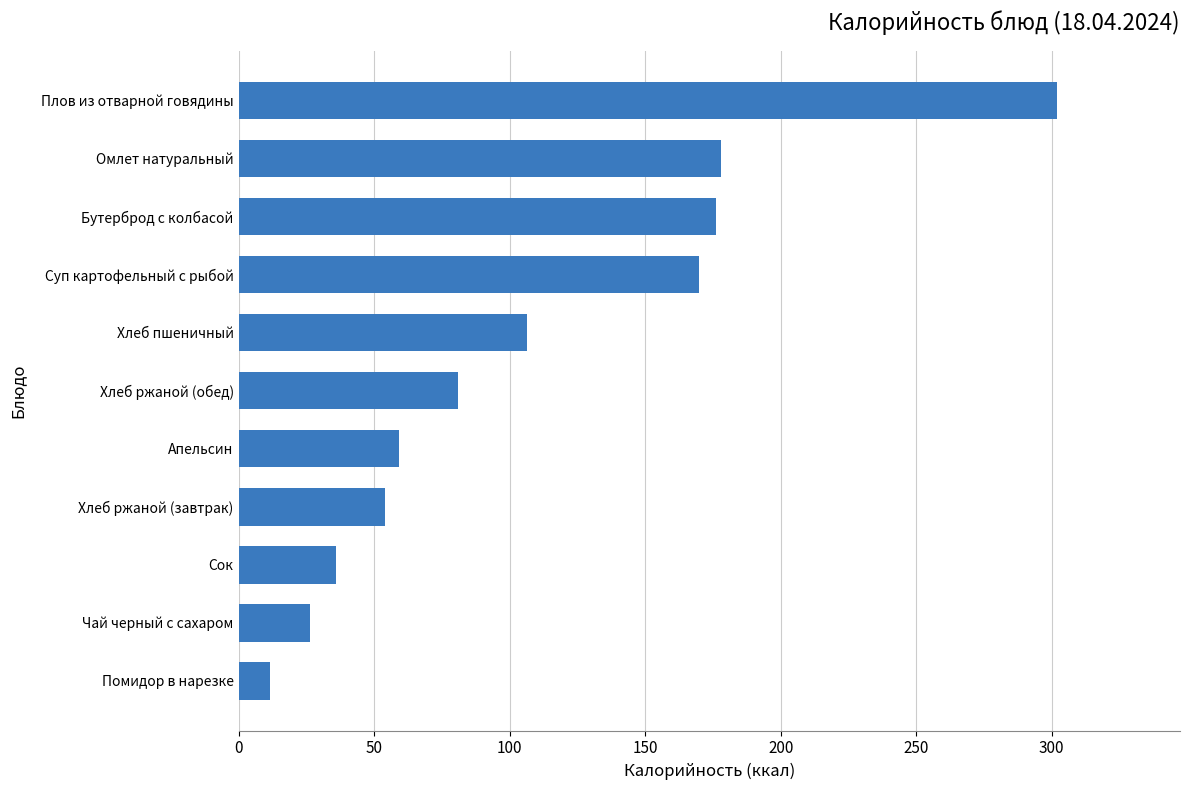

Between Сок and Чай черный с сахаром, which is larger?

Сок